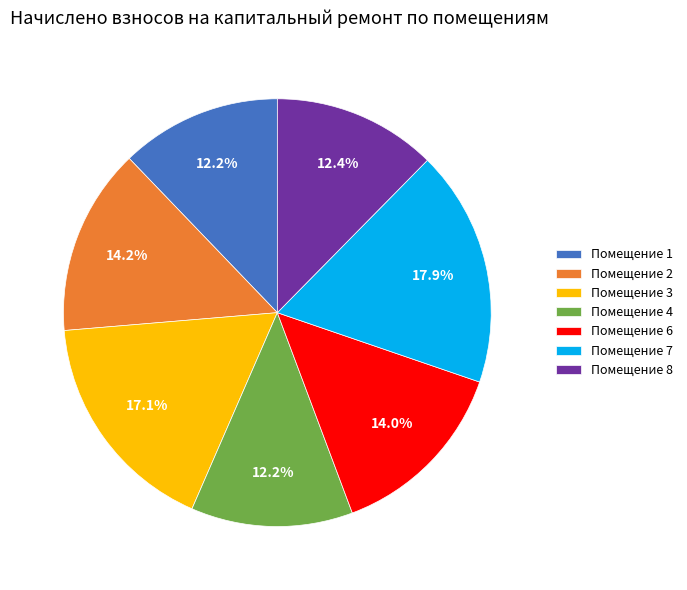

Is there a majority slice in this chart?

No